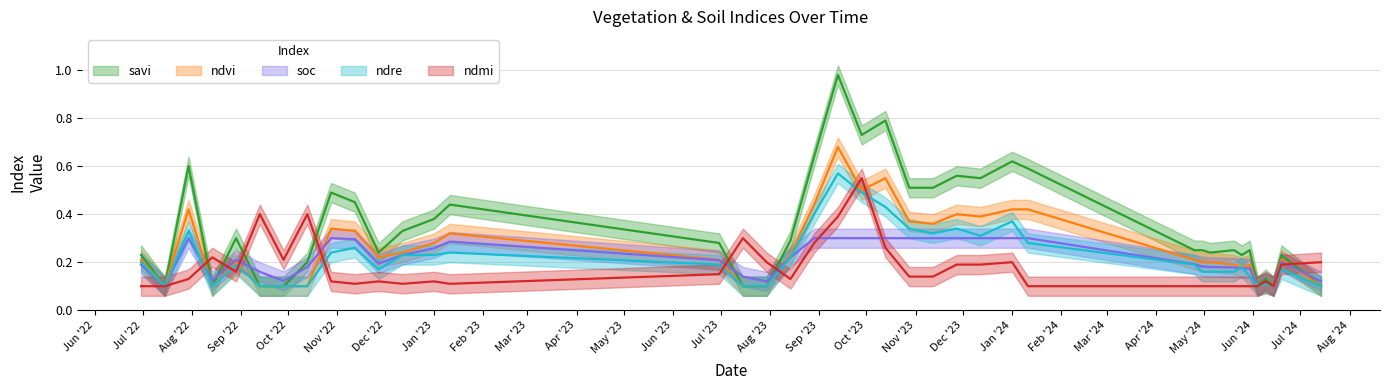

Is the value of savi at 28-10-2023 greater than the value of ndvi at 13-10-2022?

Yes